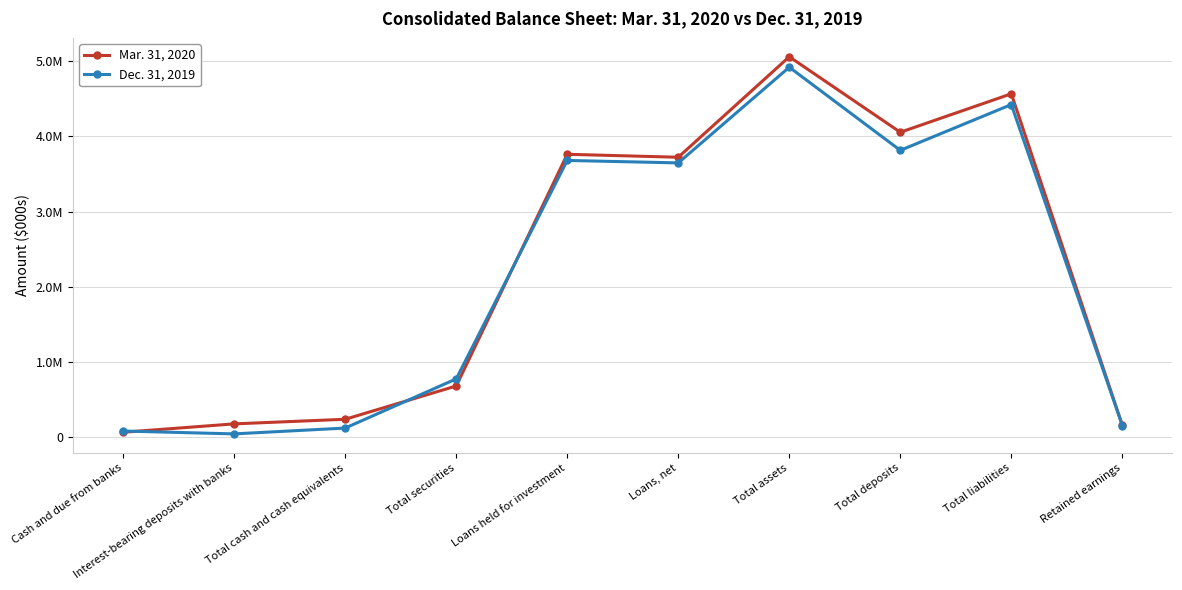

Rank the series by their maximum value, from lowest to highest.

Dec. 31, 2019, Mar. 31, 2020